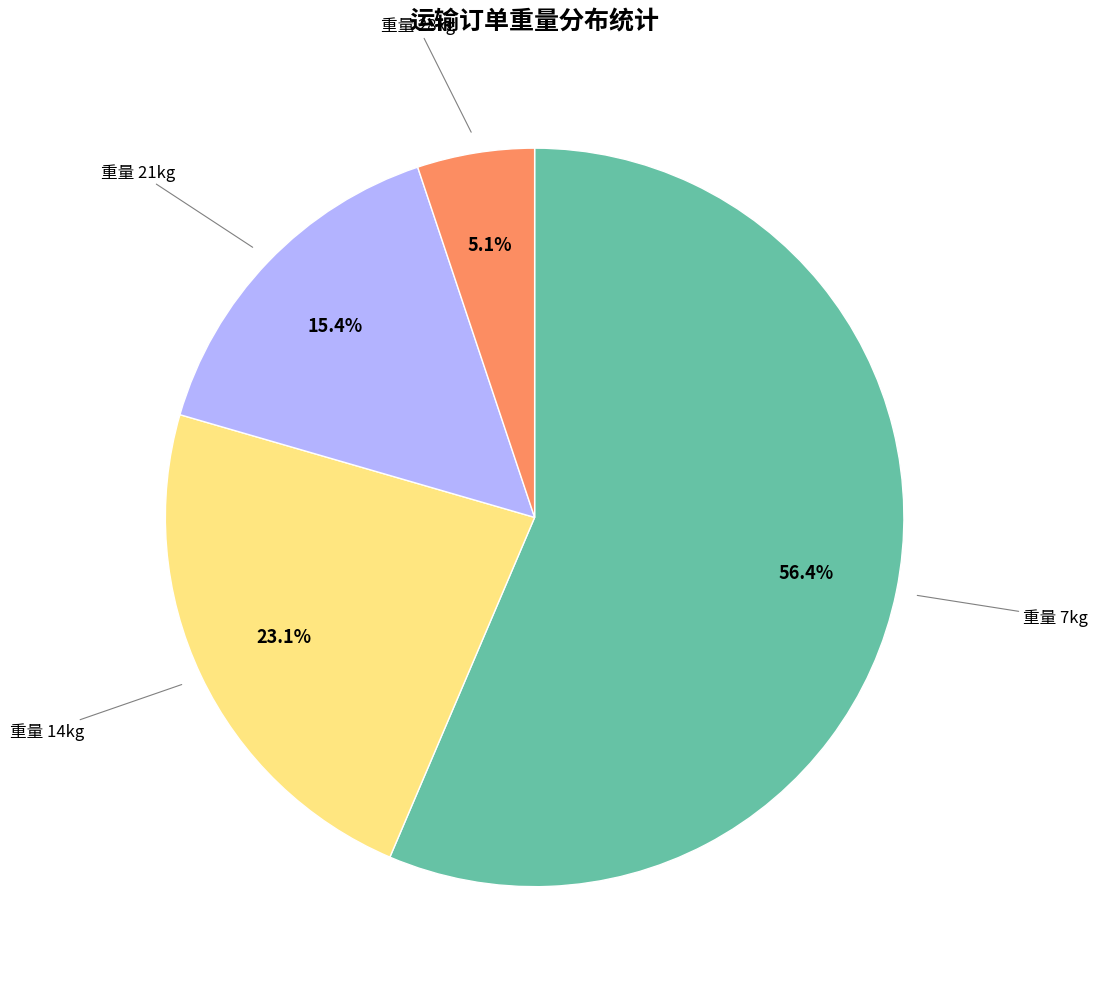

Is there any slice that represents more than half of the pie?

Yes